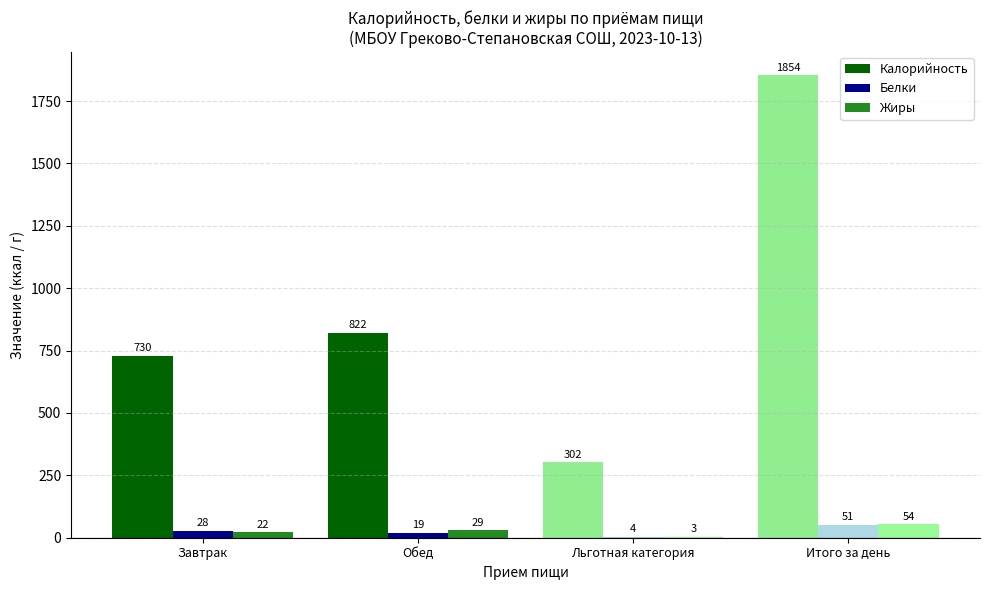

Reading left to right, transcribe all the data shown in this chart.

Калорийность: 730	822	302	1854
Белки: 28	19	4	51
Жиры: 22	29	3	54